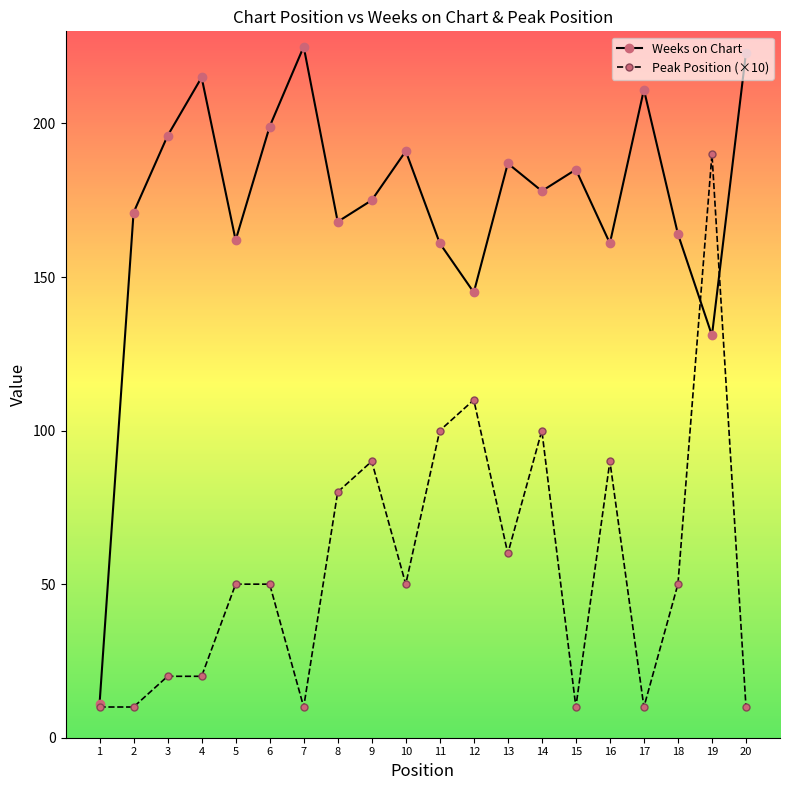

True or false: Peak Position (×10) and Weeks on Chart cross at least once.

True